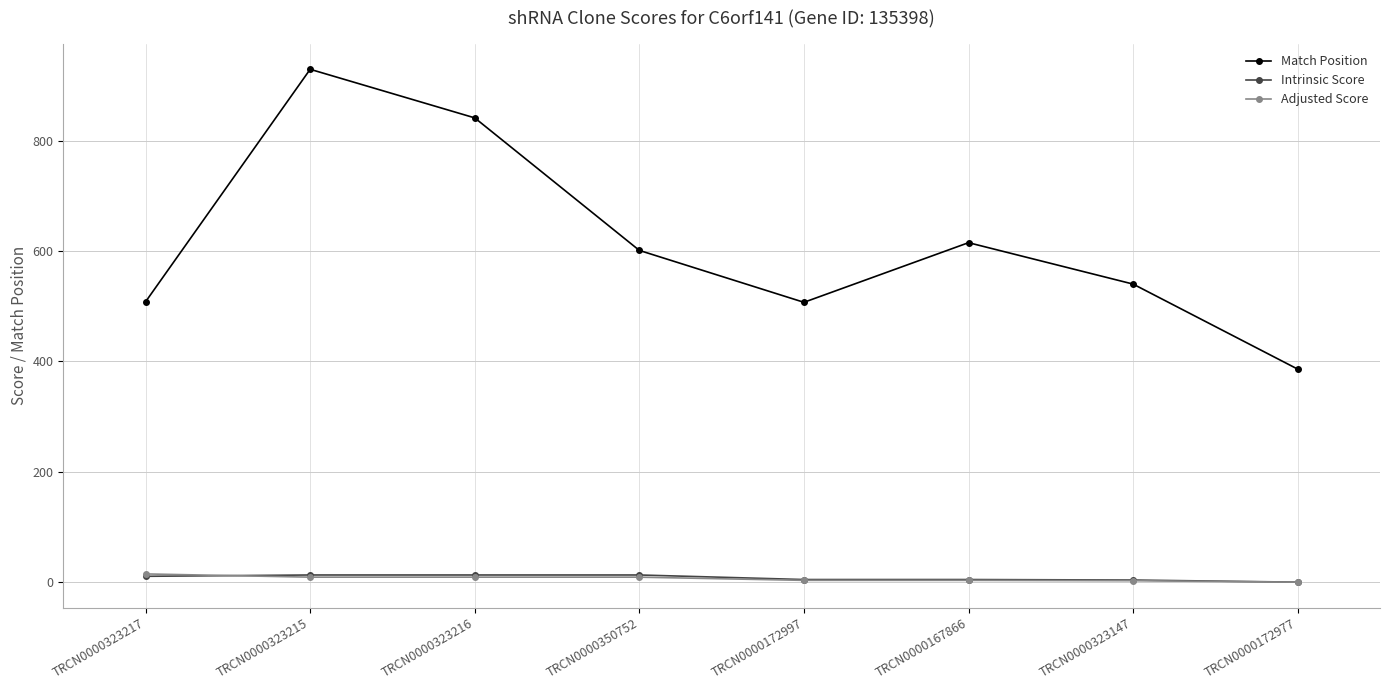

Which series has the widest spread of values?

Match Position